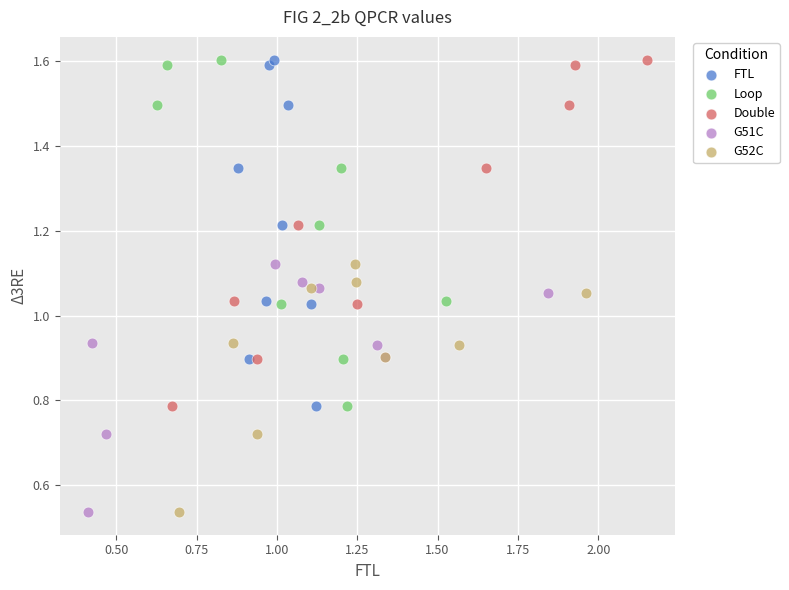

What are all the series names shown in the legend?

FTL, Loop, Double, G51C, G52C